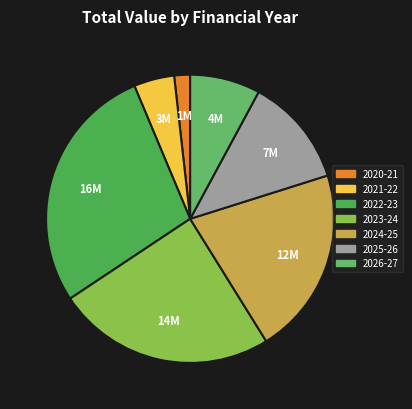

Count the number of slices in the pie.

7